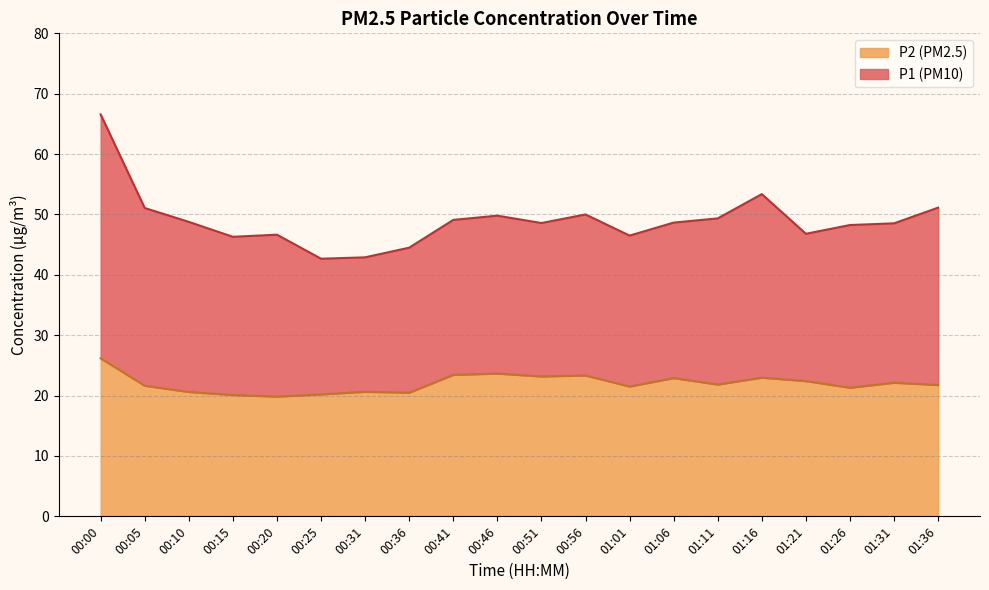

What is the sum of all P2 values?

440.0